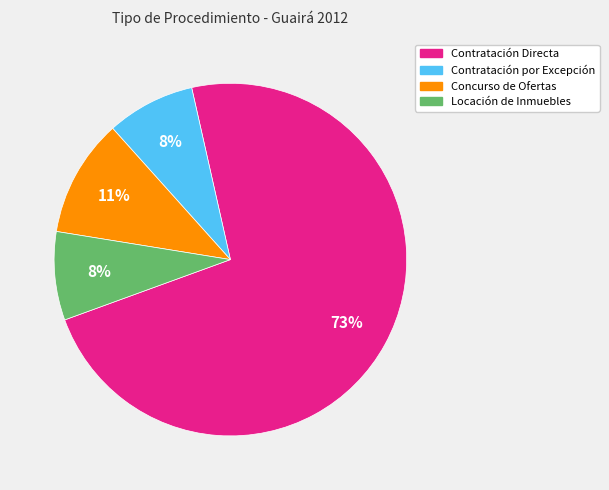

True or false: Concurso de Ofertas accounts for 1% of the total.

False